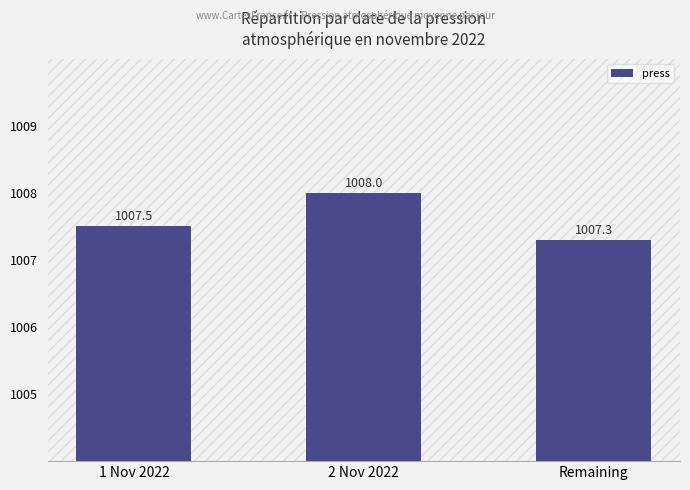

Reading left to right, what are all the values shown in this chart?

1 Nov 2022=1007.5	2 Nov 2022=1008.0	Remaining=1007.3